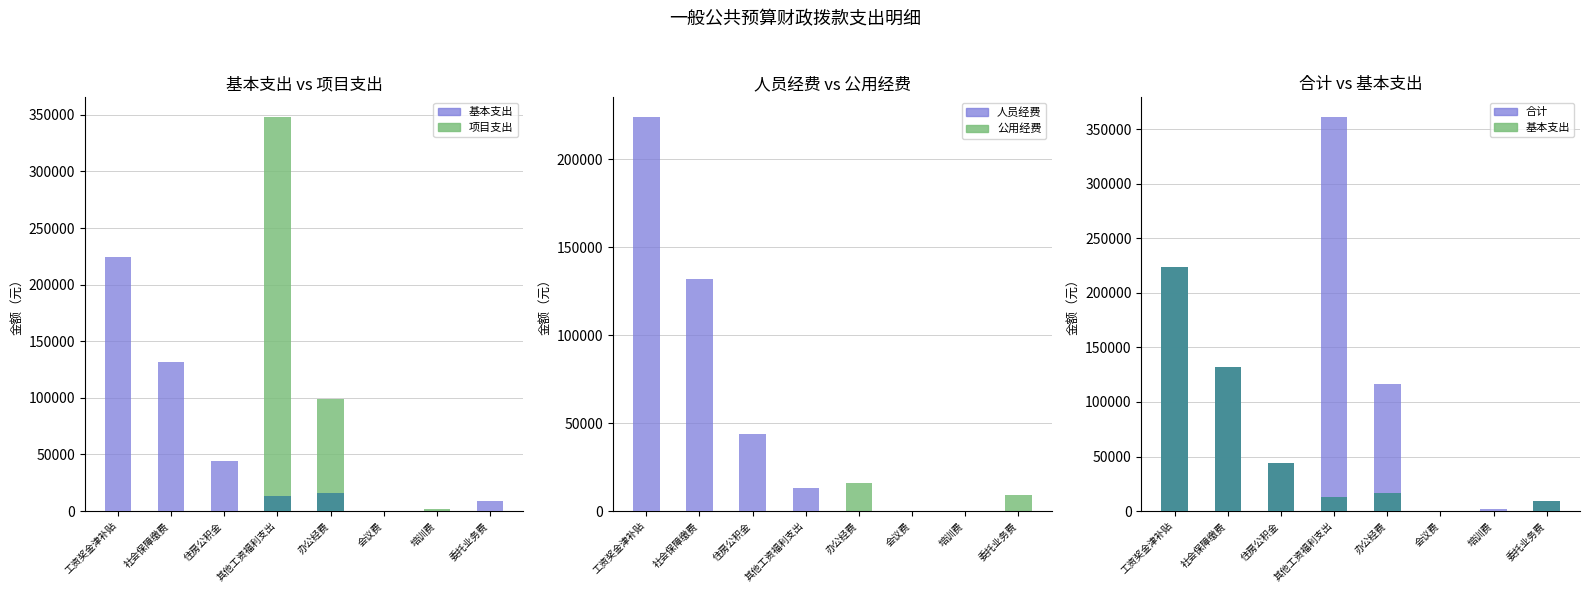

At 社会保障缴费, list the series in order from largest to smallest.

基本支出, 人员经费, 合计, 项目支出, 公用经费